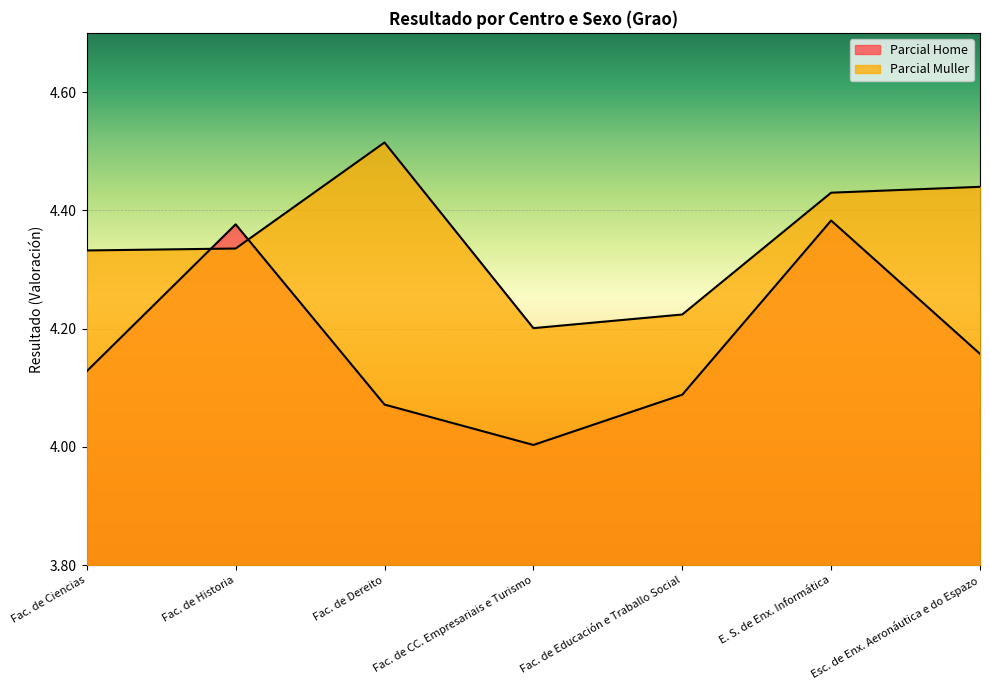

Between which two adjacent categories do Parcial Home and Parcial Muller first intersect?

Fac. de Ciencias and Fac. de Historia